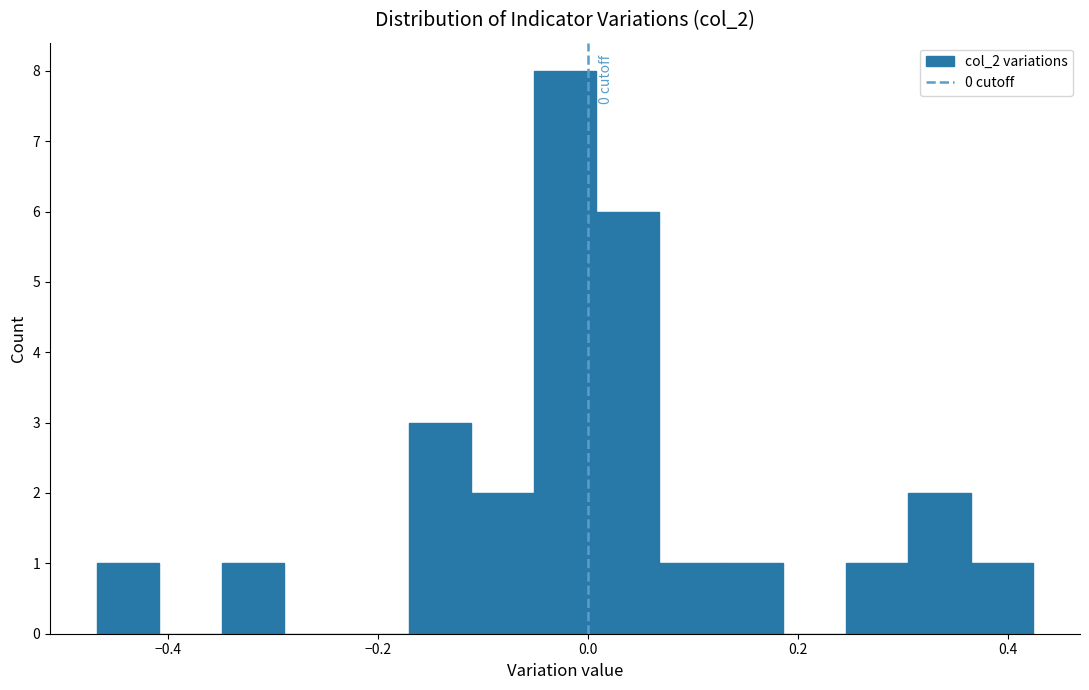

Around what value on the x-axis is the tallest bar? Give the approximate position of its centre, as read against the axis.

-0.02